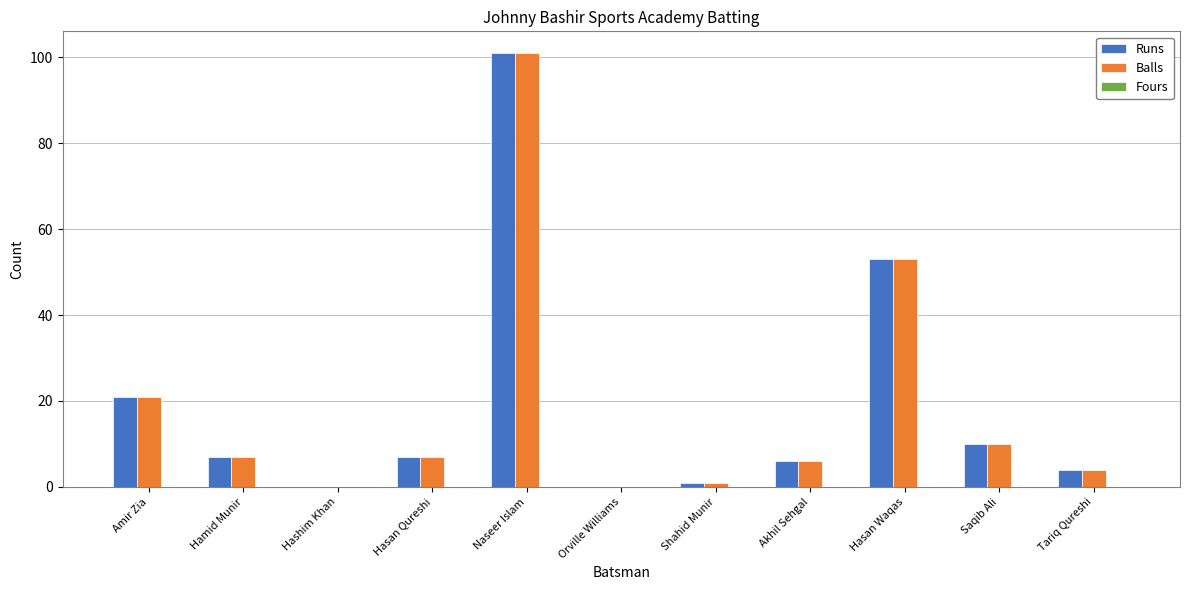

At which category does the chart reach its peak across all series?

Naseer Islam